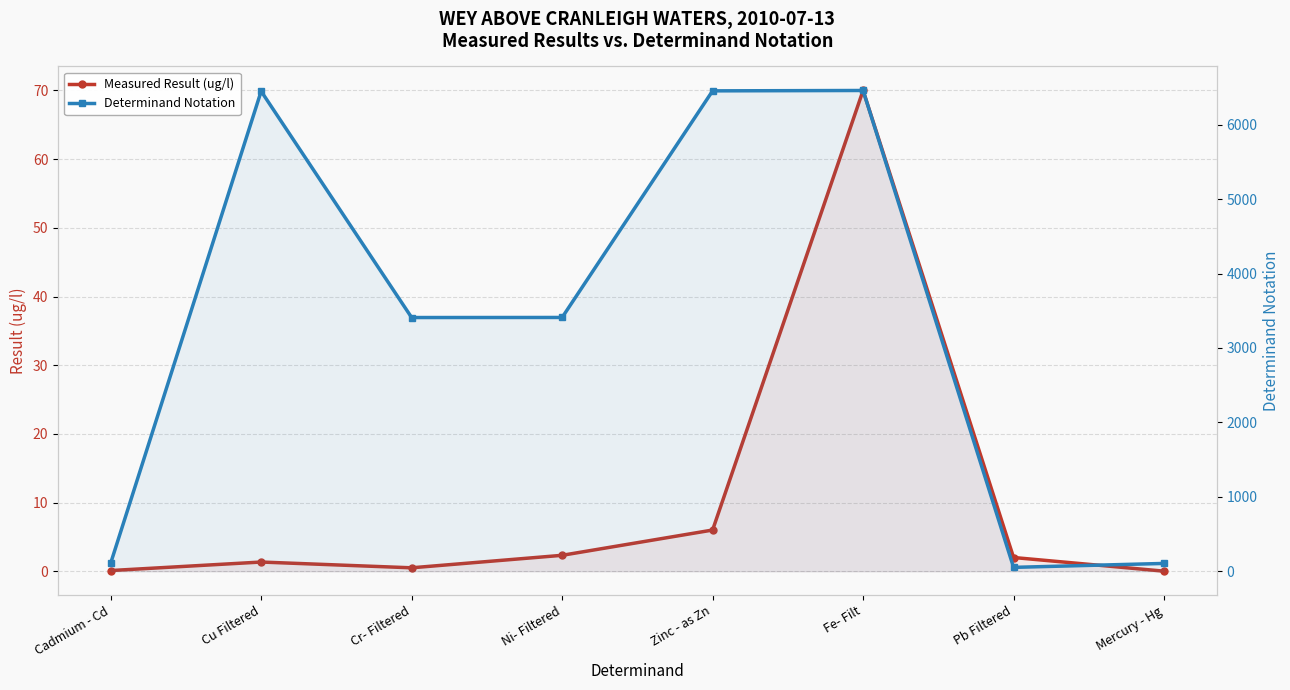

What is the highest value of the Determinand Notation series?

6460.0